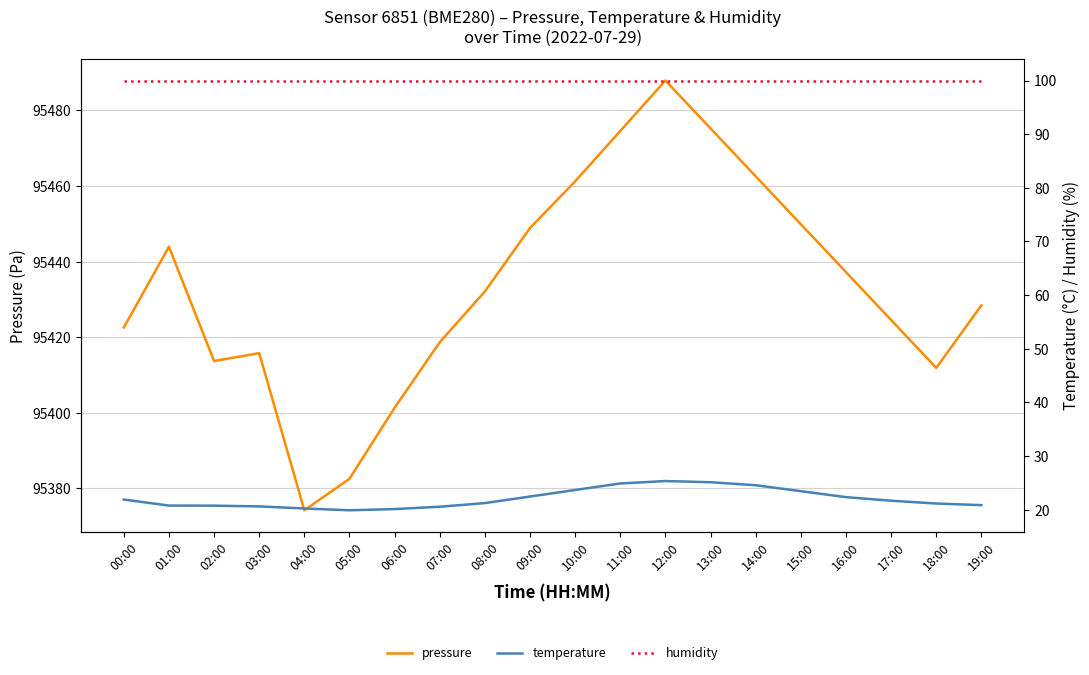

What value does the humidity series have at 15:00?

100.0